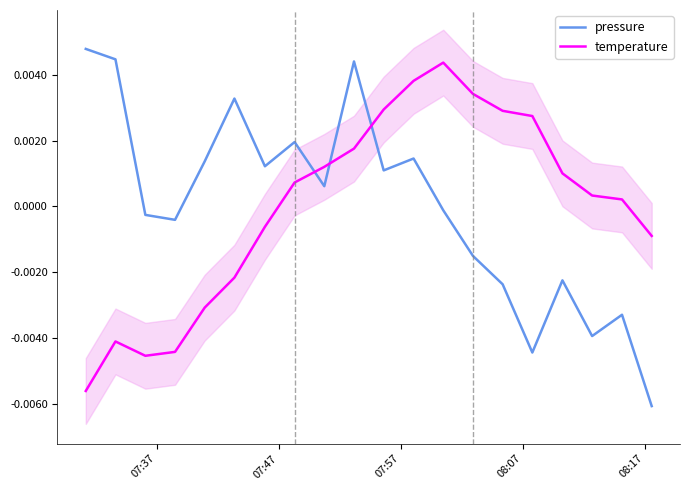

List the series in order of their overall mean, lowest first.

pressure, temperature